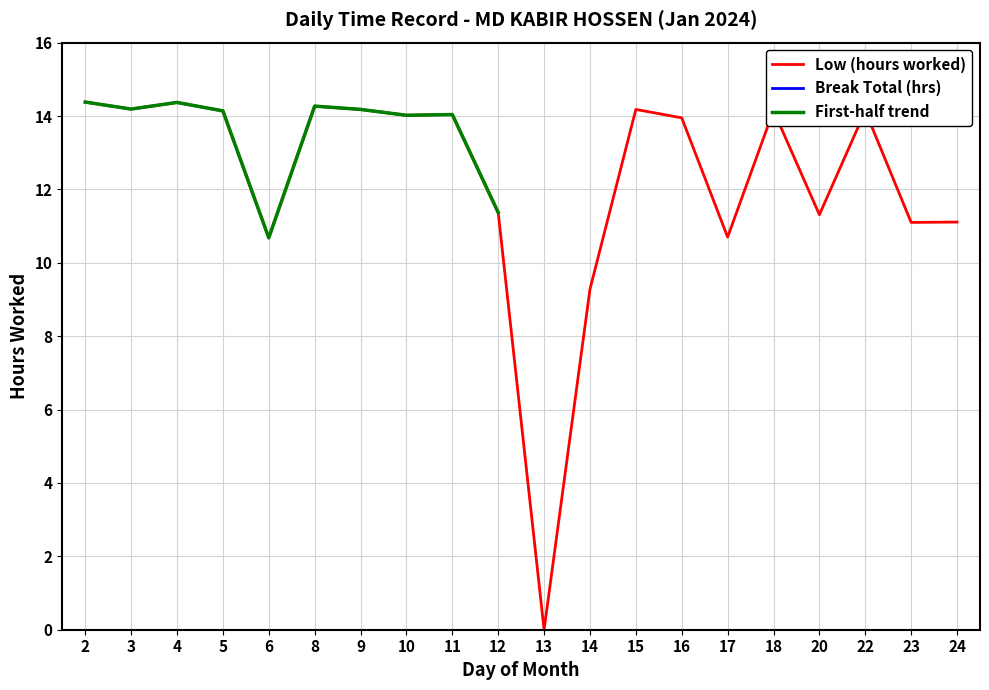

At which category does the chart reach its peak across all series?

2